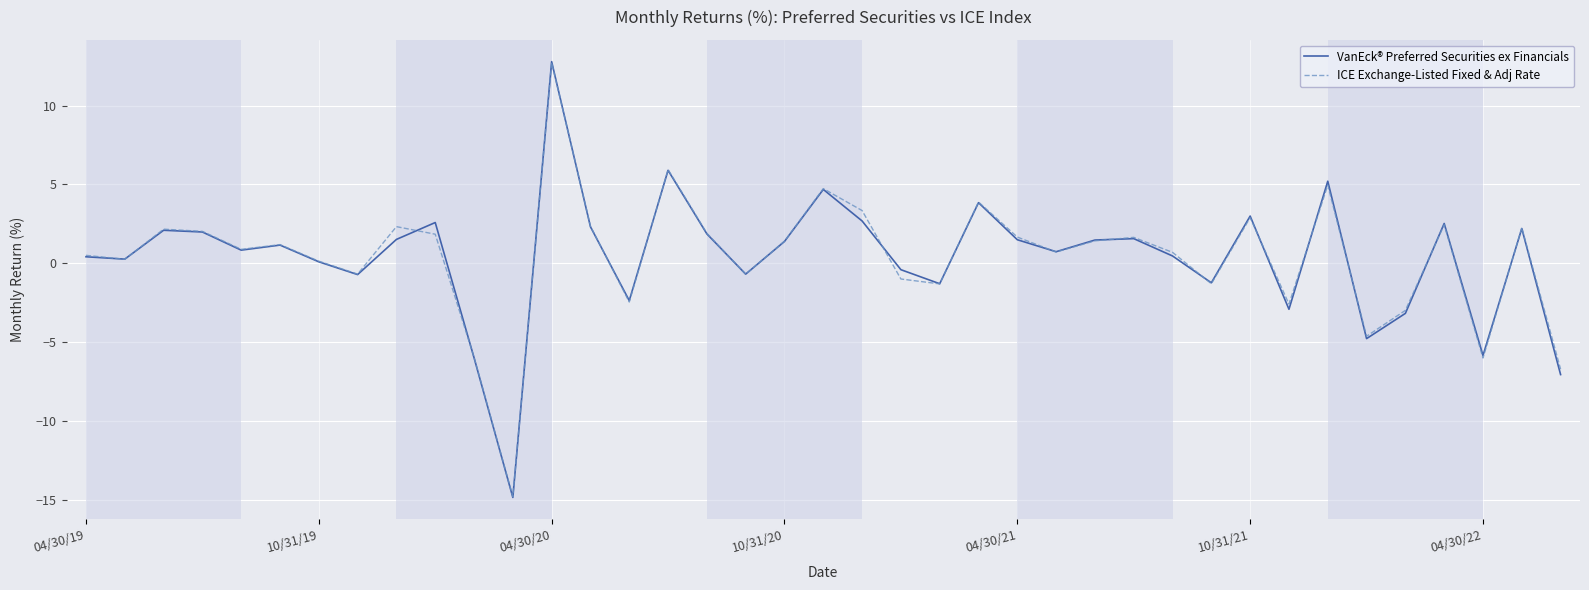

Which series has the widest spread of values?

VanEck® Preferred Securities ex Financials